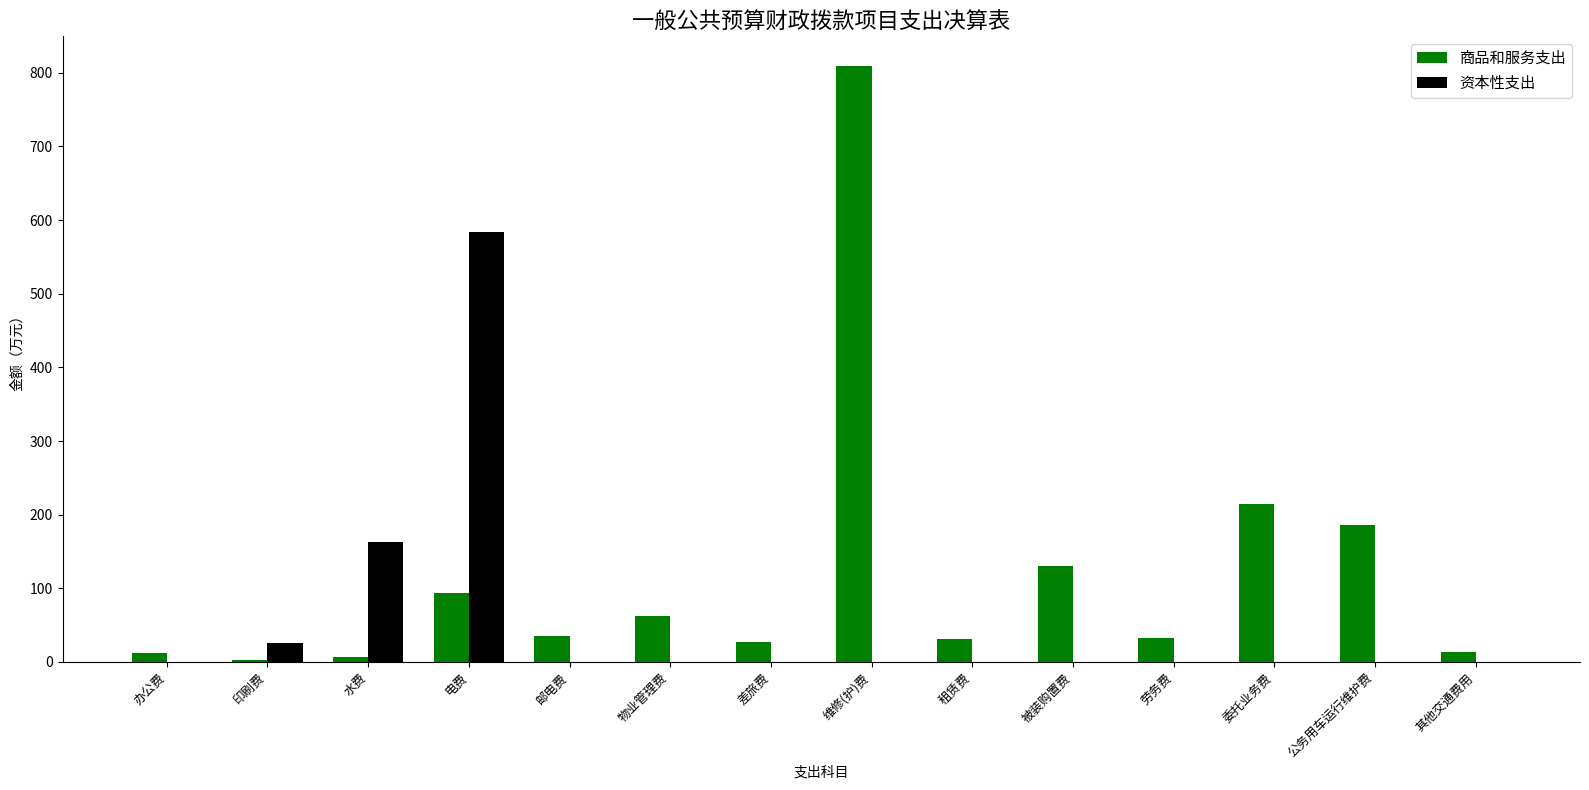

What is the total value across all series at 其他交通费用?

13.2